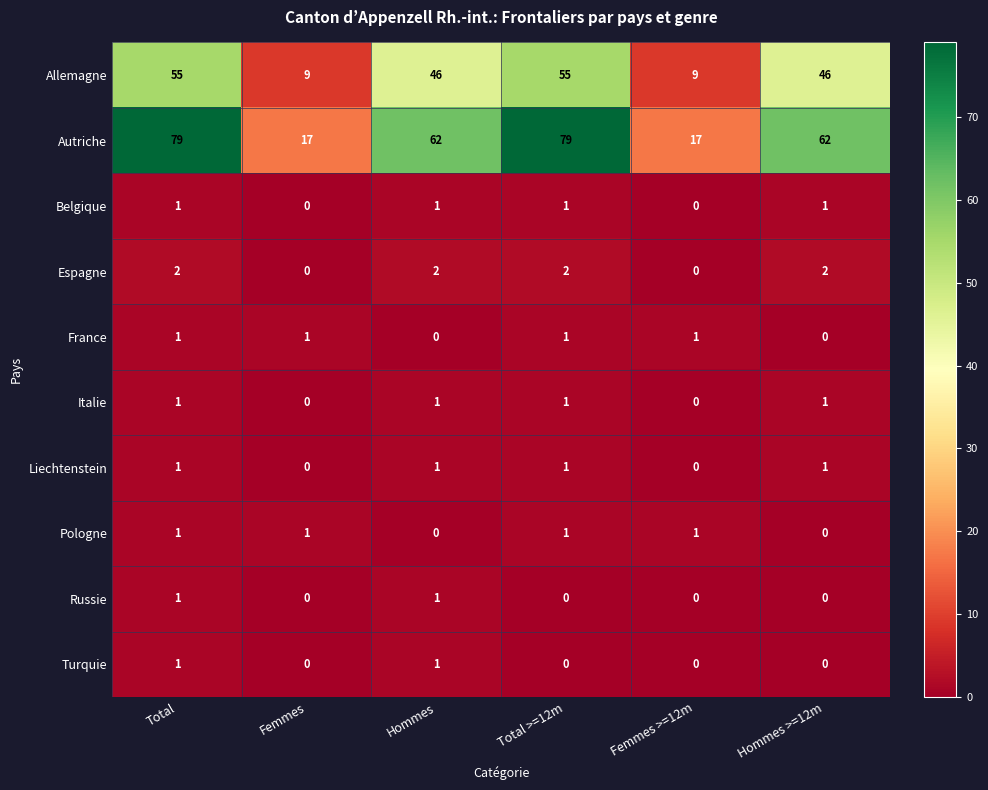

At how many categories does at least one series exceed 68?

2